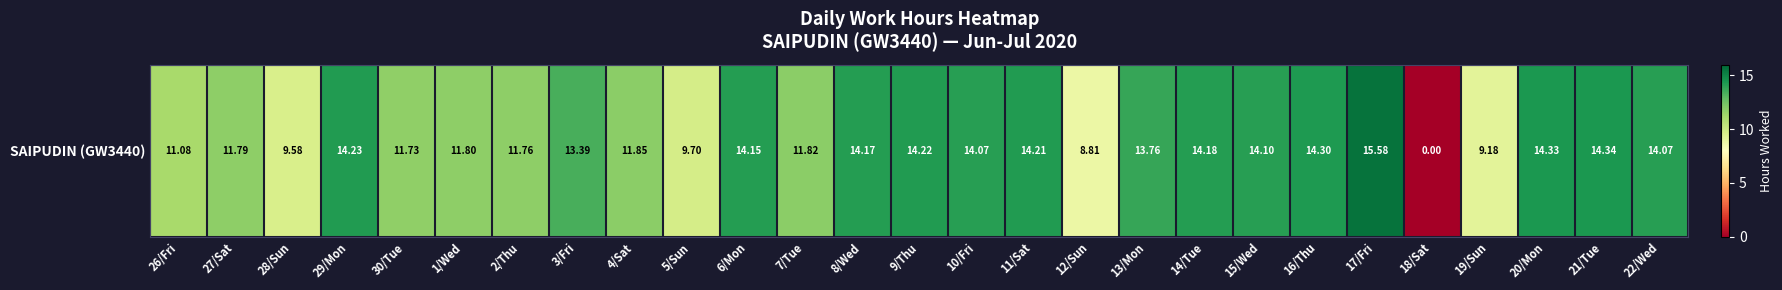

What is the difference between the maximum and minimum values?

15.6